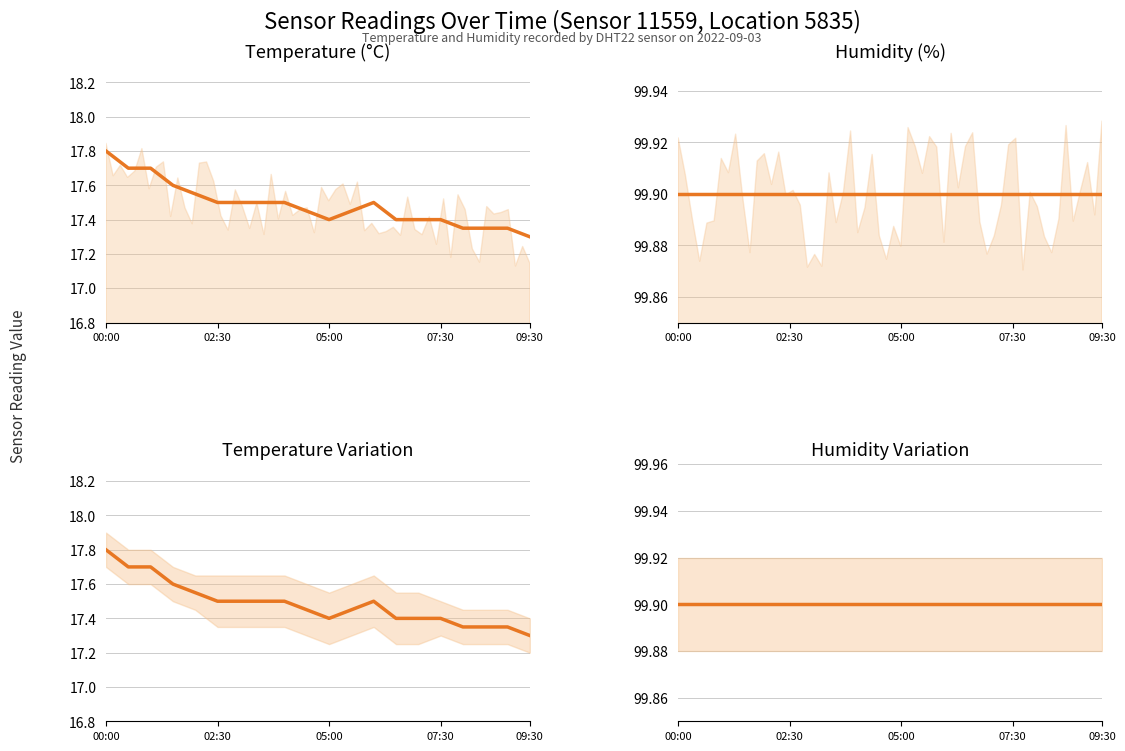

True or false: humidity and temperature cross at least once.

False